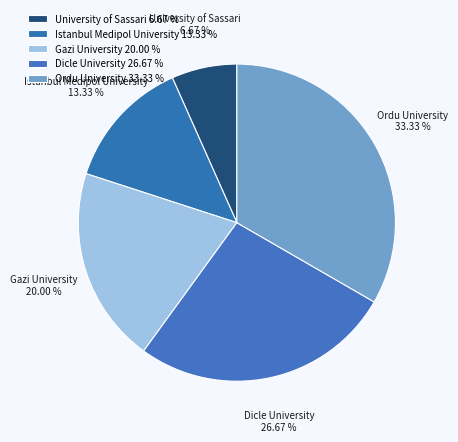

Between Dicle University and University of Sassari, which is larger?

Dicle University